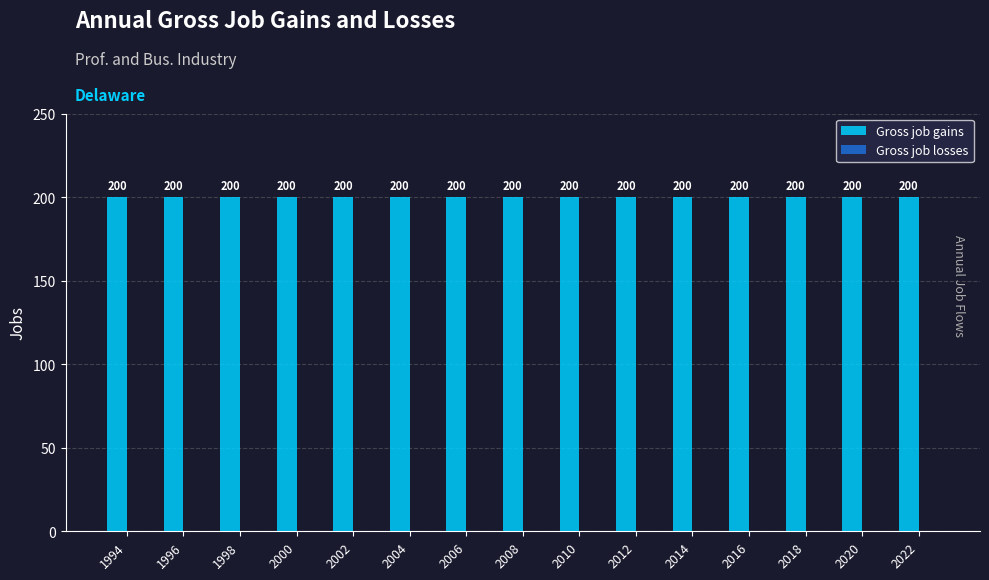

What is the difference between the highest and lowest values at 2022?

200